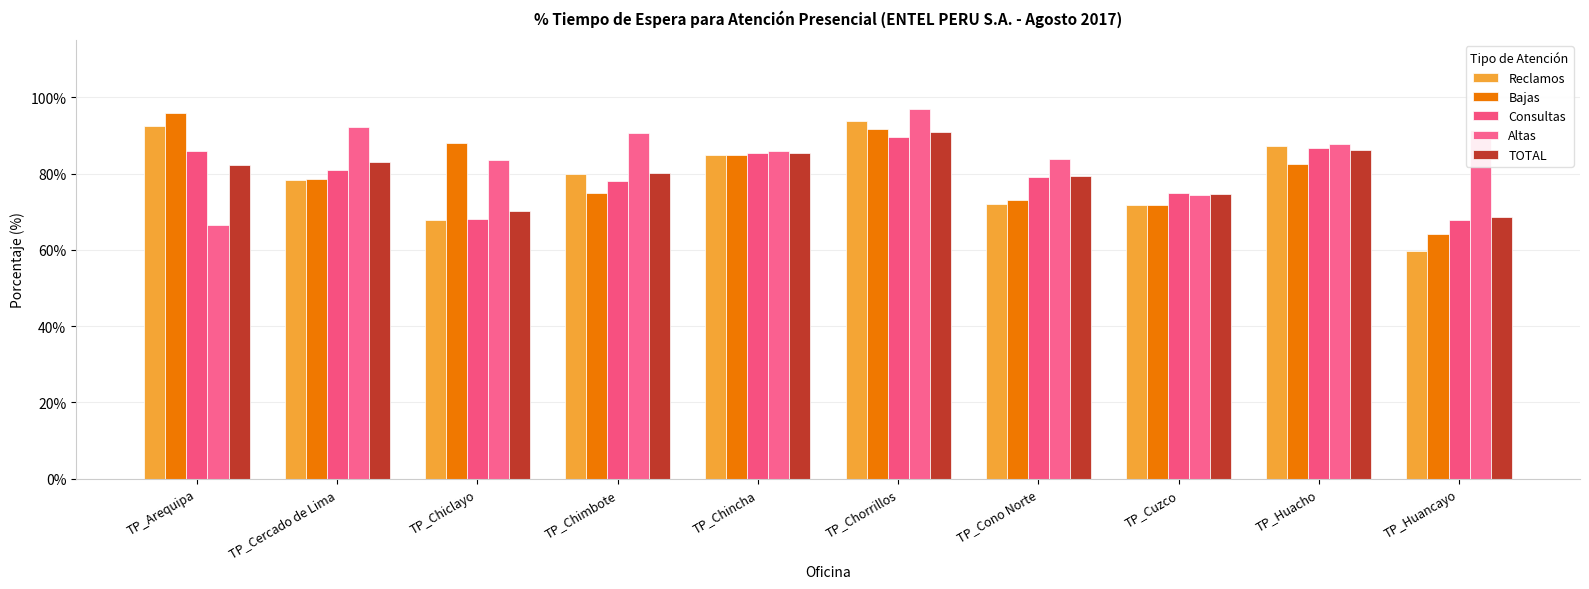

The value of Bajas at TP_Cuzco is 71.7. True or false?

True